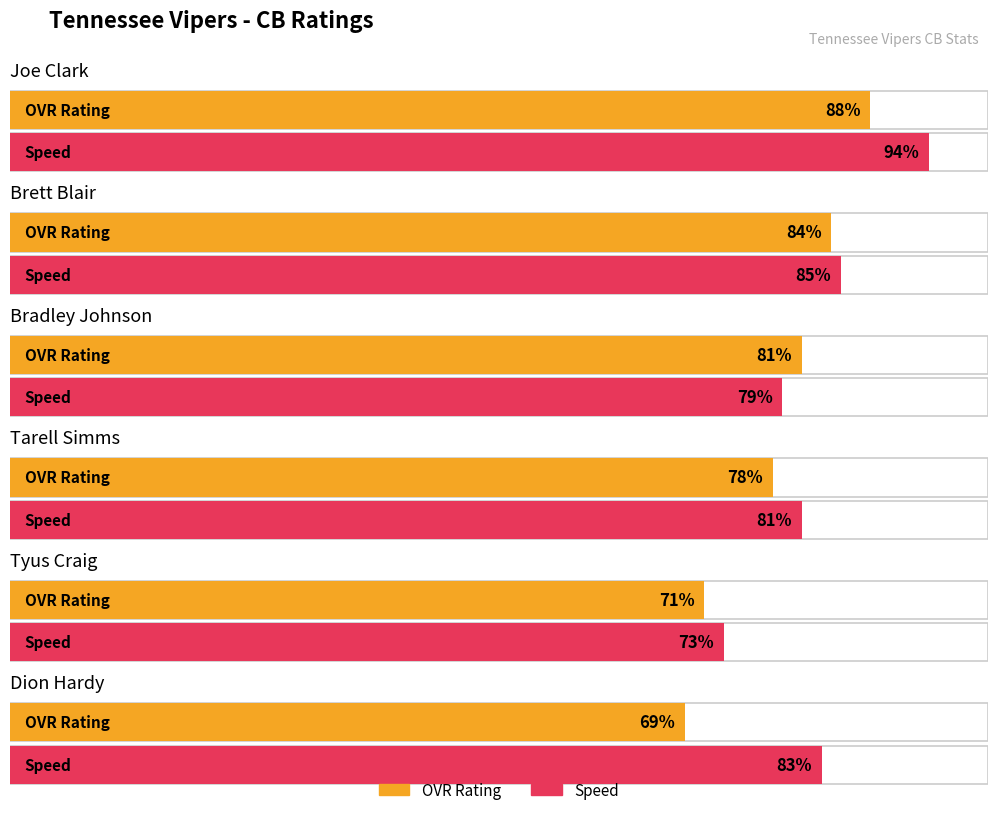

What position from the left is Brett Blair?

2